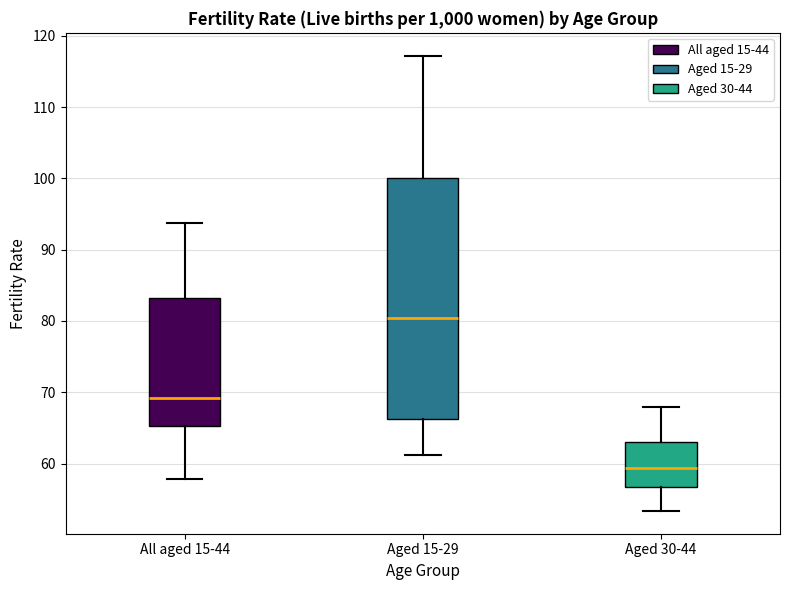

Reading left to right, read every box against the y-axis: the position of its median line, the range the box covers, and the ends of its whiskers. The values are not printed on the chart, so give them approximately, as read against the axis.

All aged 15-44: median 69, box 65 to 83, whiskers 58 to 94
Aged 15-29: median 80, box 66 to 100, whiskers 61 to 117
Aged 30-44: median 59, box 57 to 63, whiskers 53 to 68